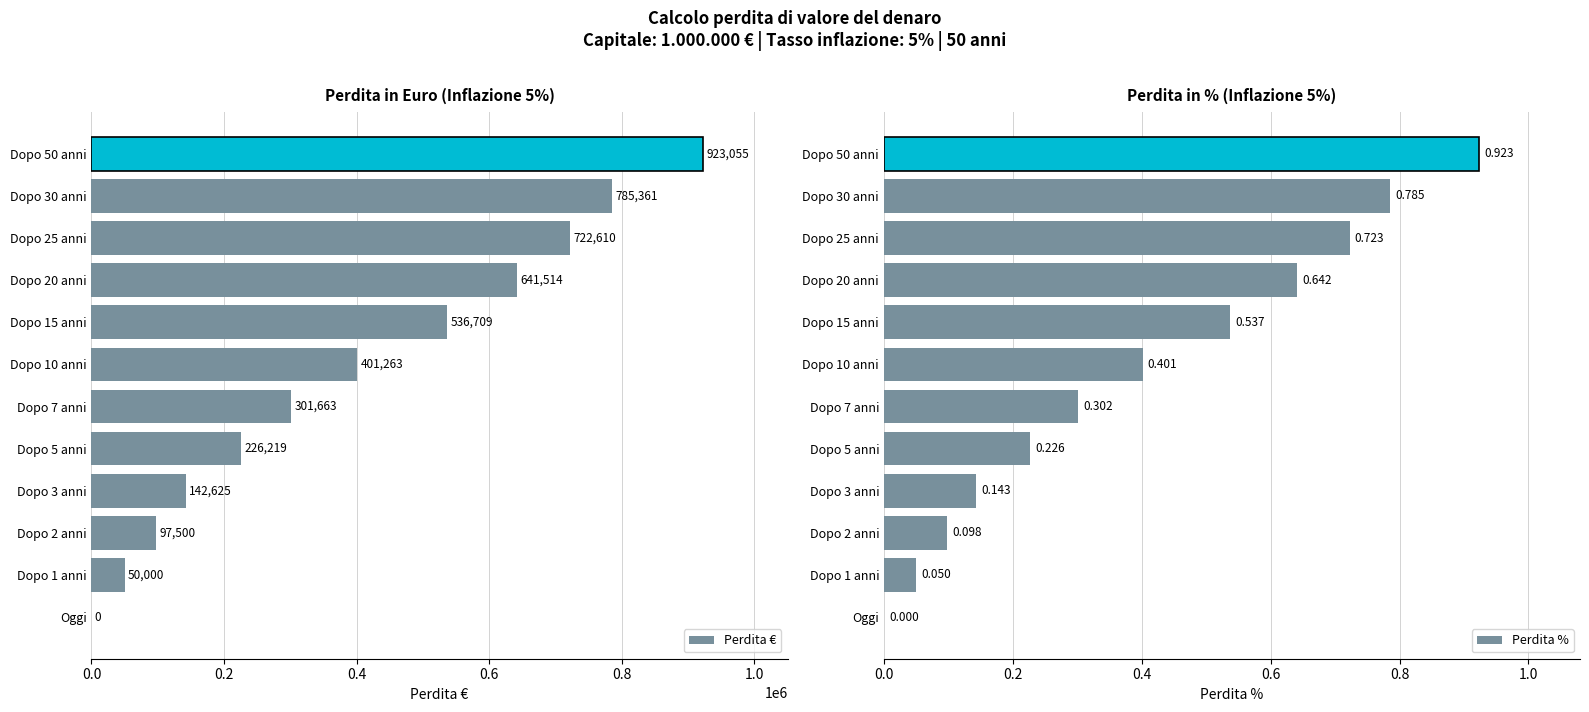

The value of Perdita € at Dopo 1 anni is 50000.0. True or false?

True